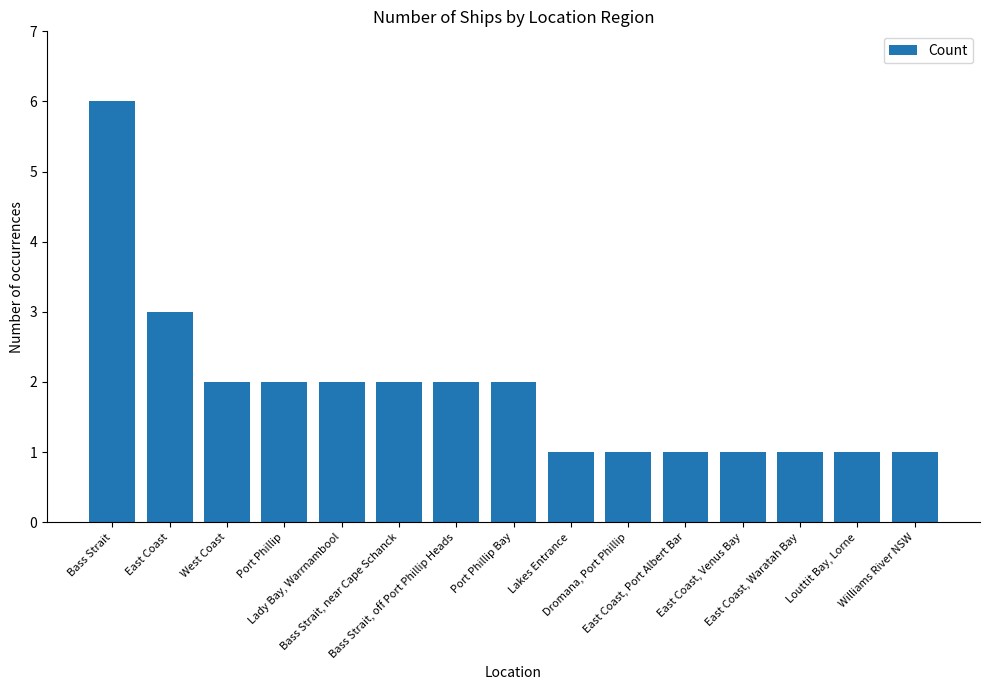

What is the average value?

2